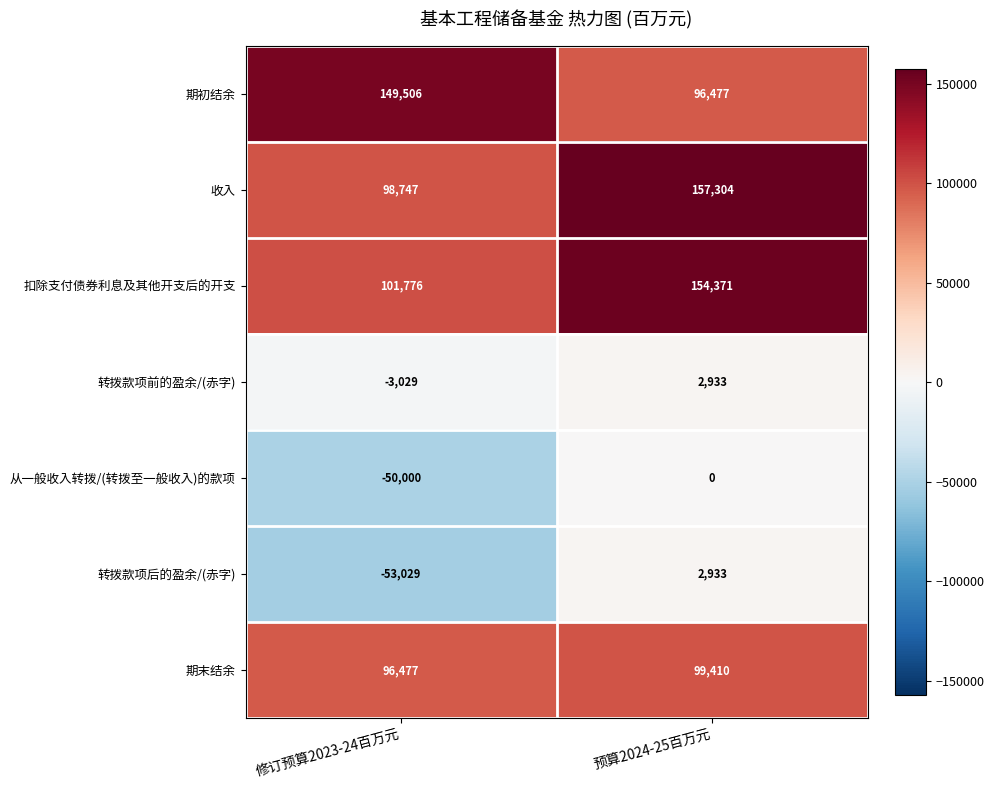

What is the maximum value shown in the chart?

157304